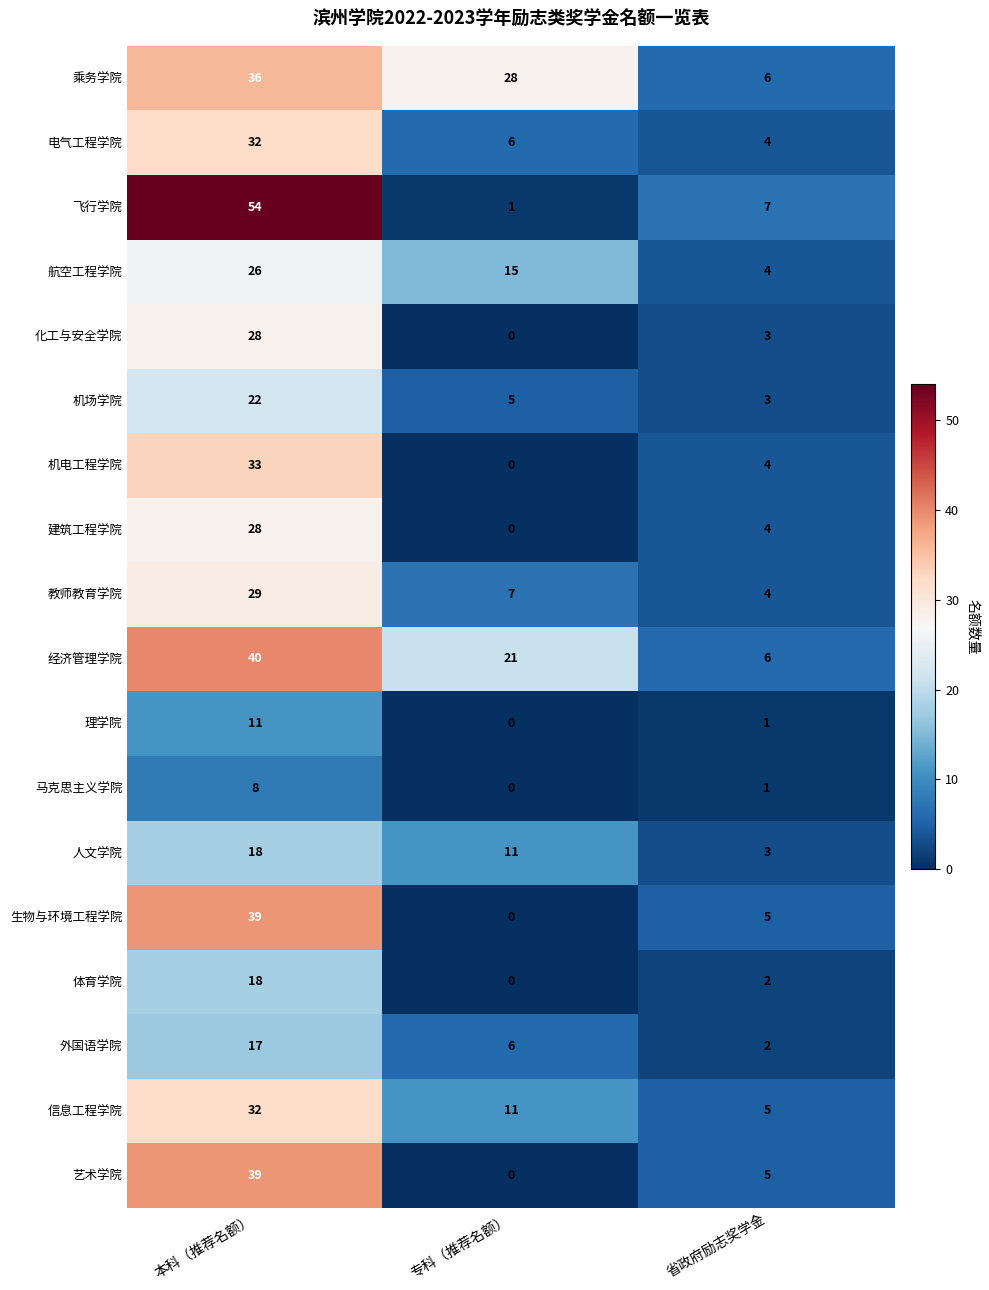

Which label corresponds to the largest value in the chart?

本科（推荐名额）